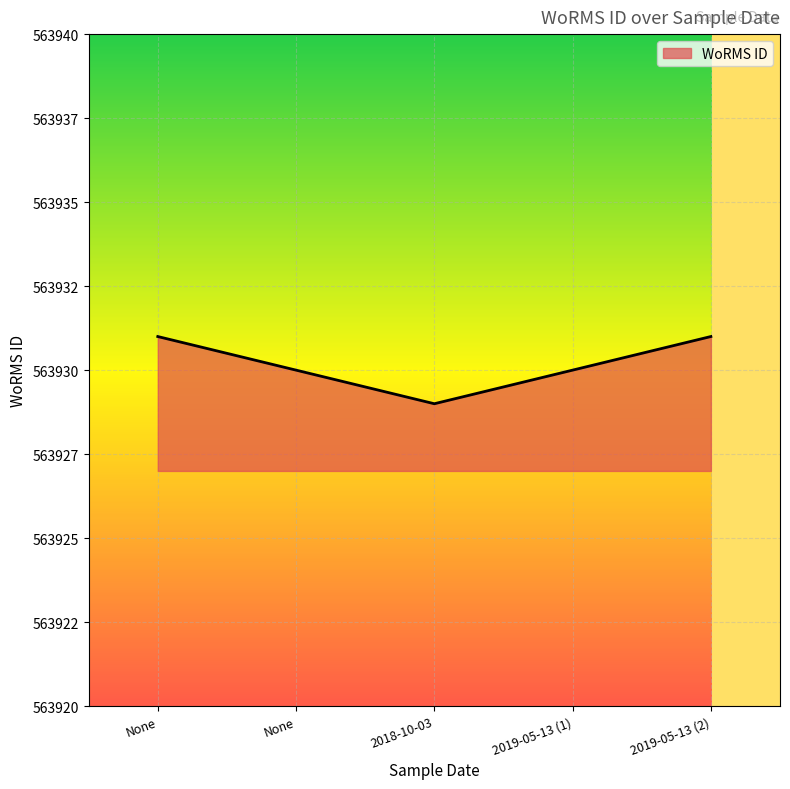

Is this an area chart (filled region under the line)?

Yes